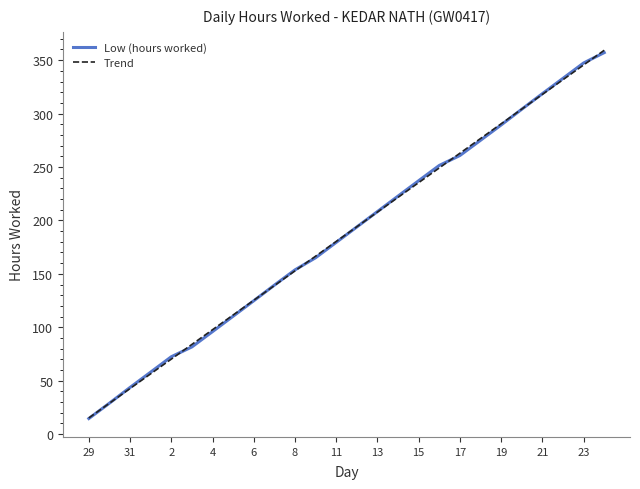

Count the number of data series in this chart.

2